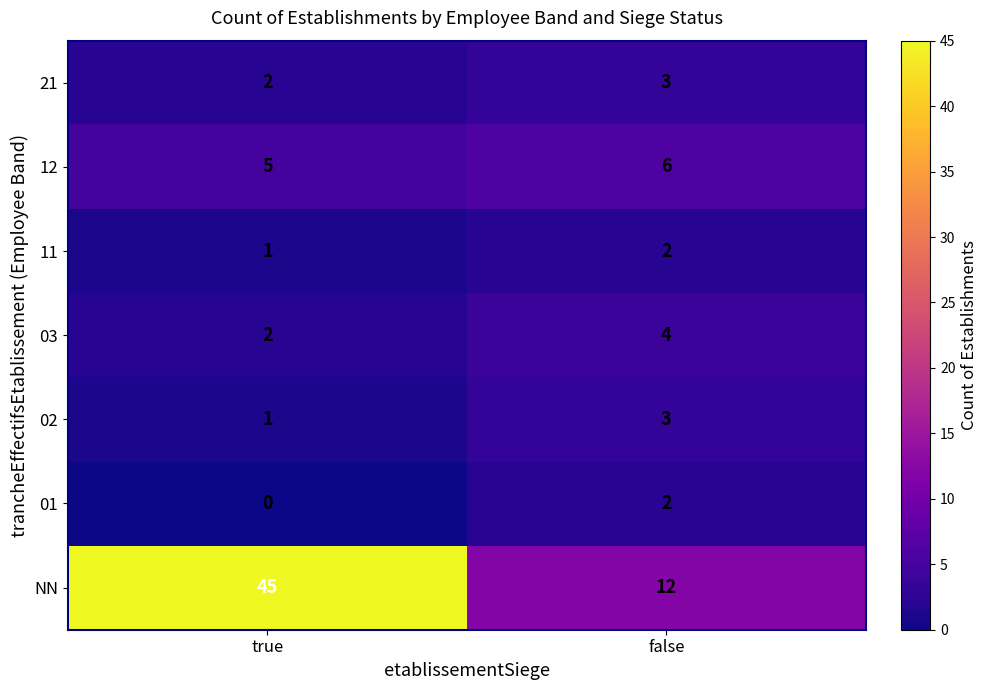

Which label corresponds to the smallest value in the chart?

true